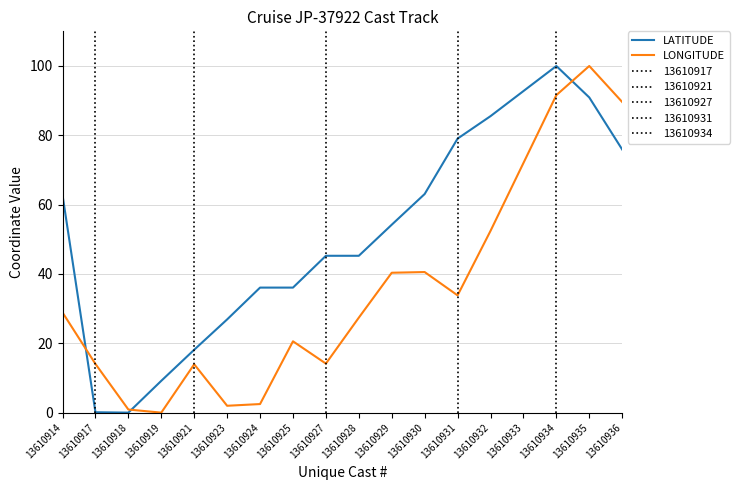

What is the value of the LONGITUDE point at the 9th from the left?

14.1